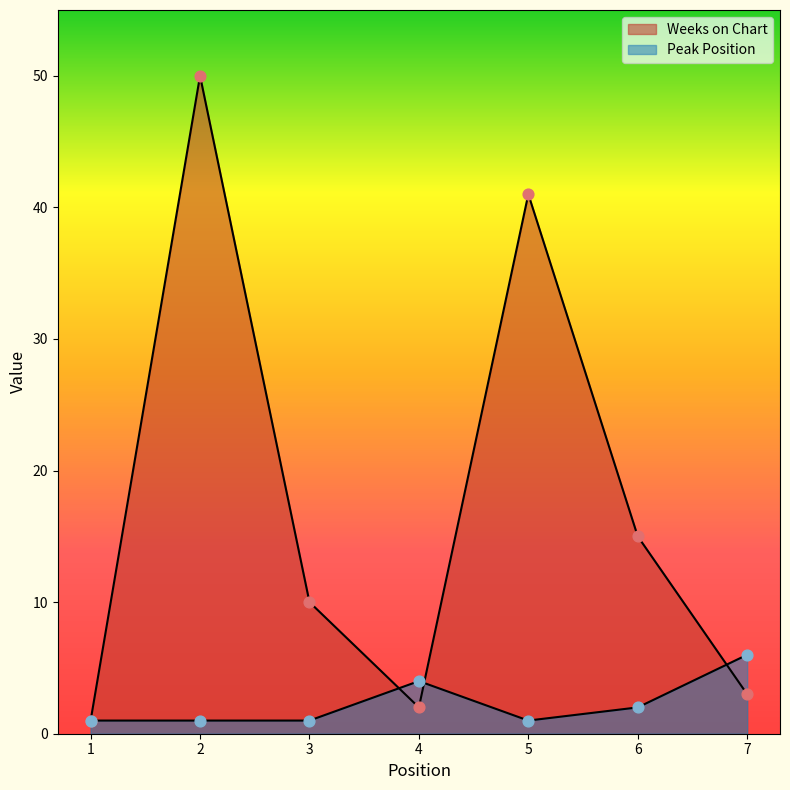

Which series has the largest Y range (max minus min)?

Weeks on Chart